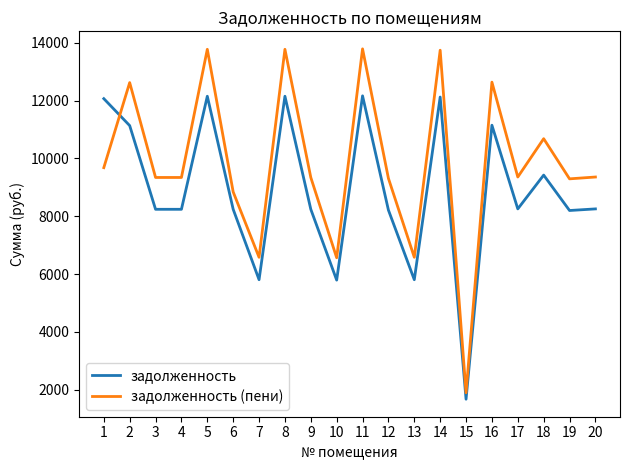

At how many categories does at least one series exceed 6341?

19